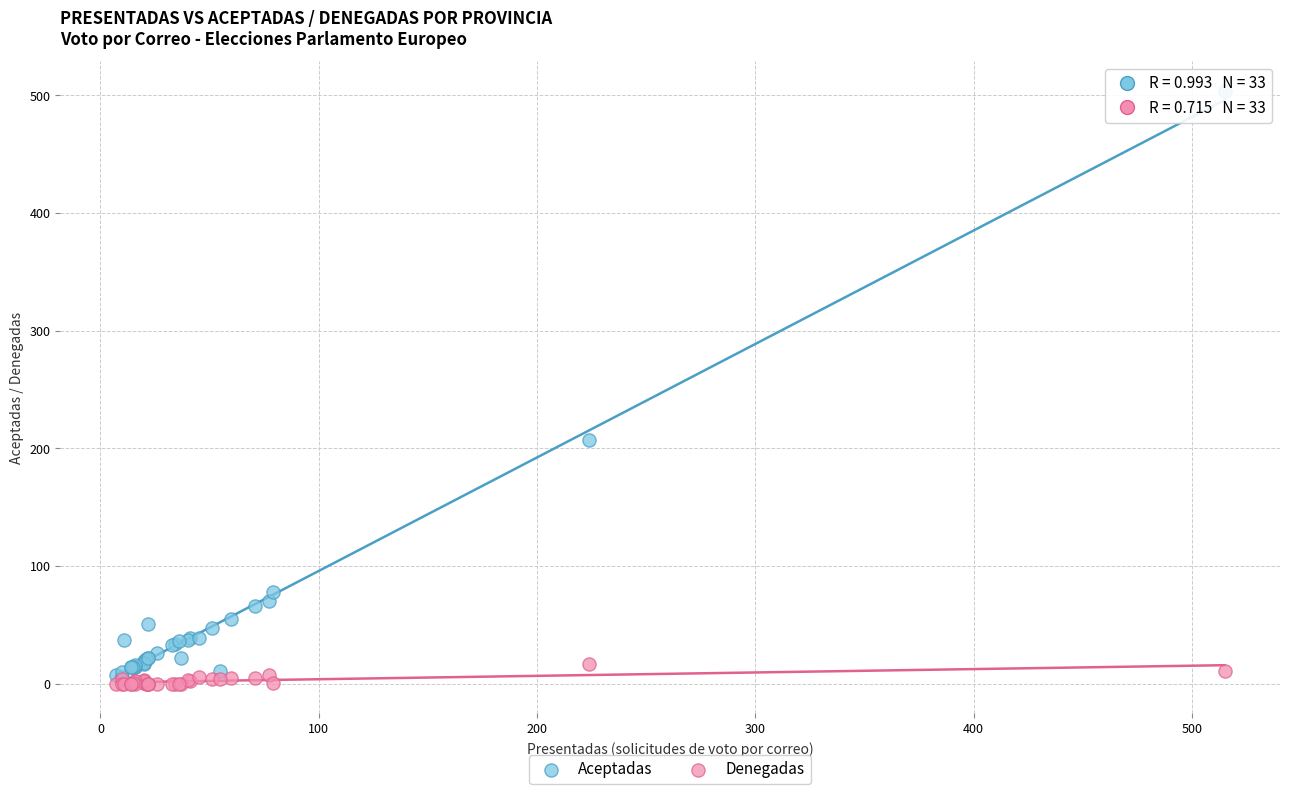

In the Aceptadas series, what Y value is closest to 255?

207